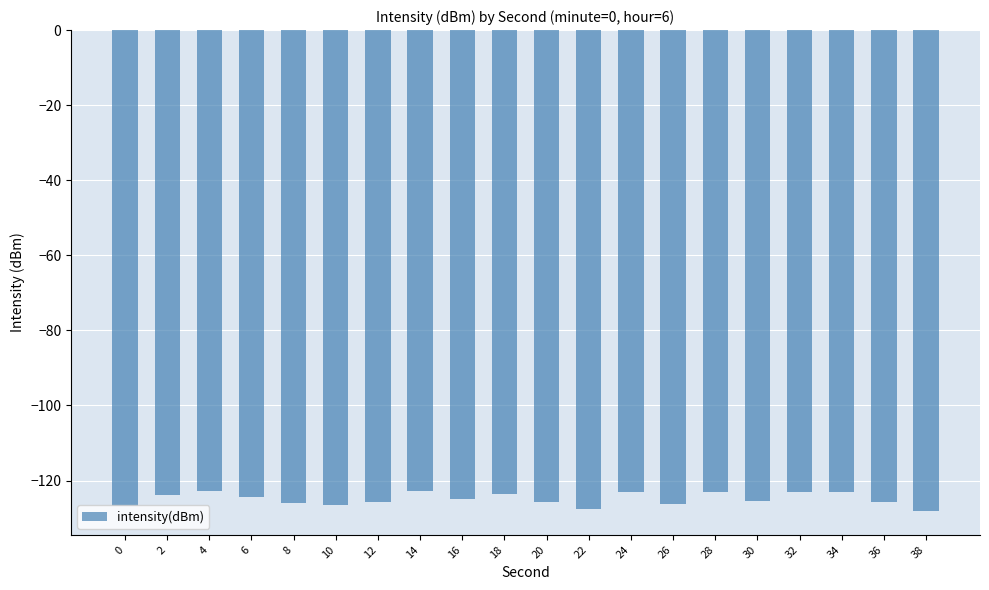

True or false: the data shows -126.5 at 10.

True